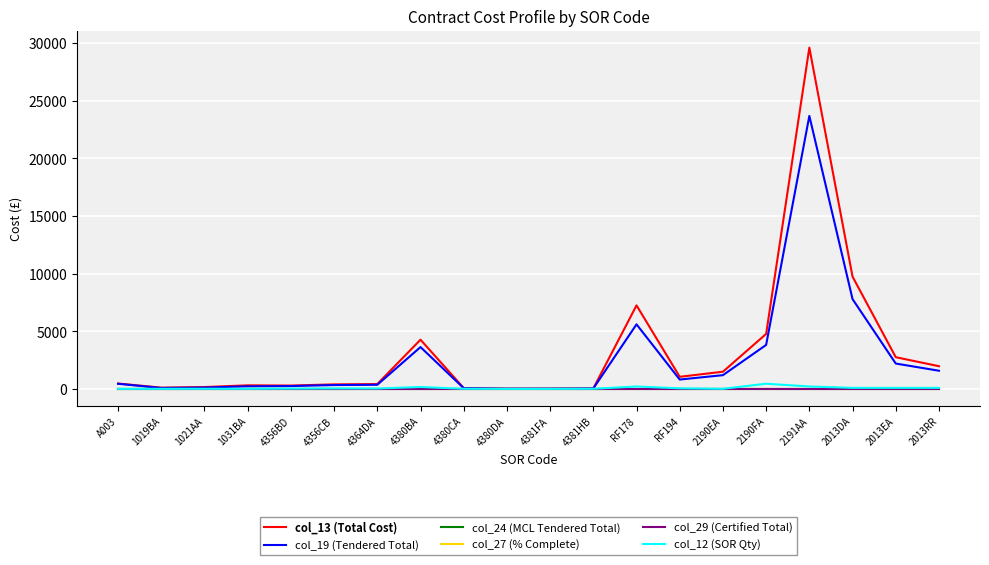

Which series changed the most between 4380CA and 2190FA?

col_13 (Total Cost)